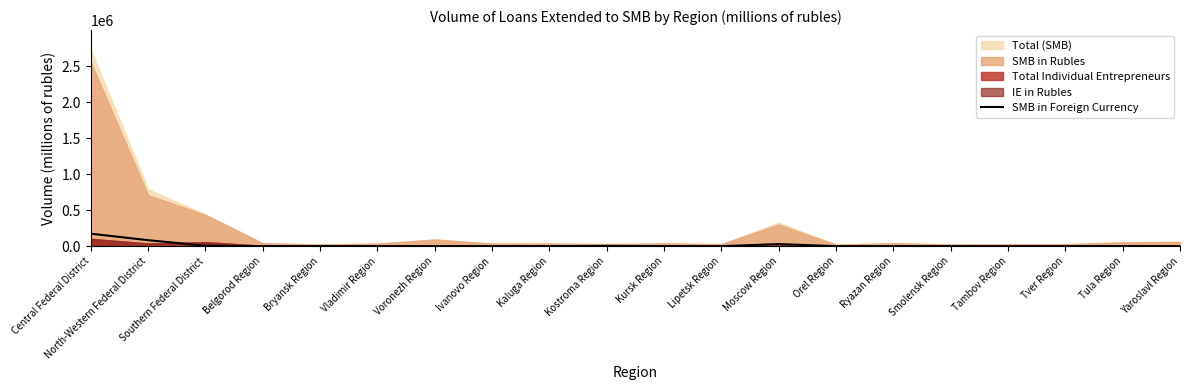

True or false: the data has more than 0 interior local peaks.

True